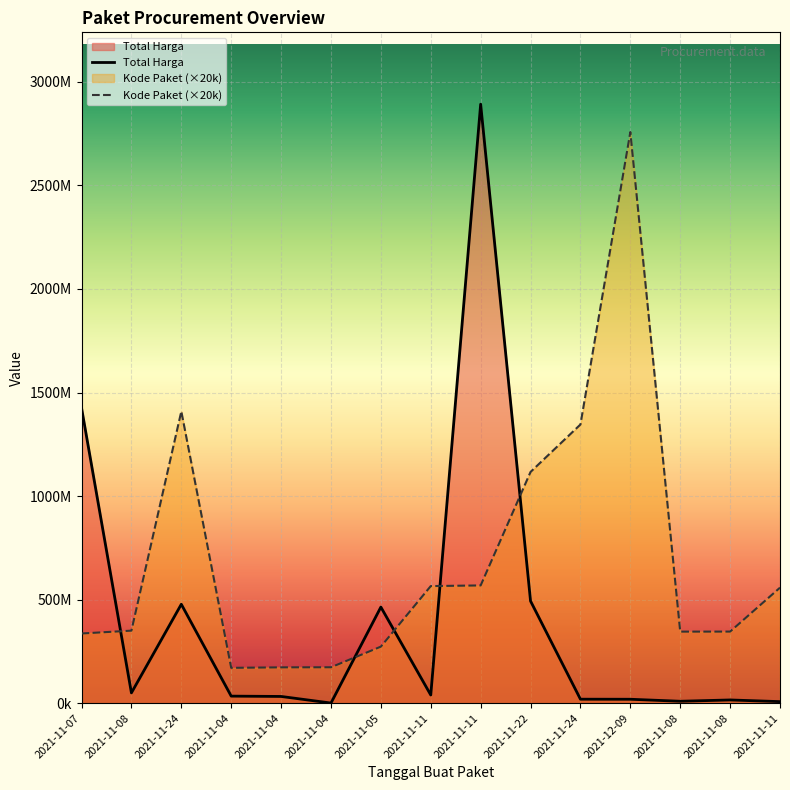

Is it true that Kode Paket (×20k) equals 1918552988 at 2021-11-22?

False